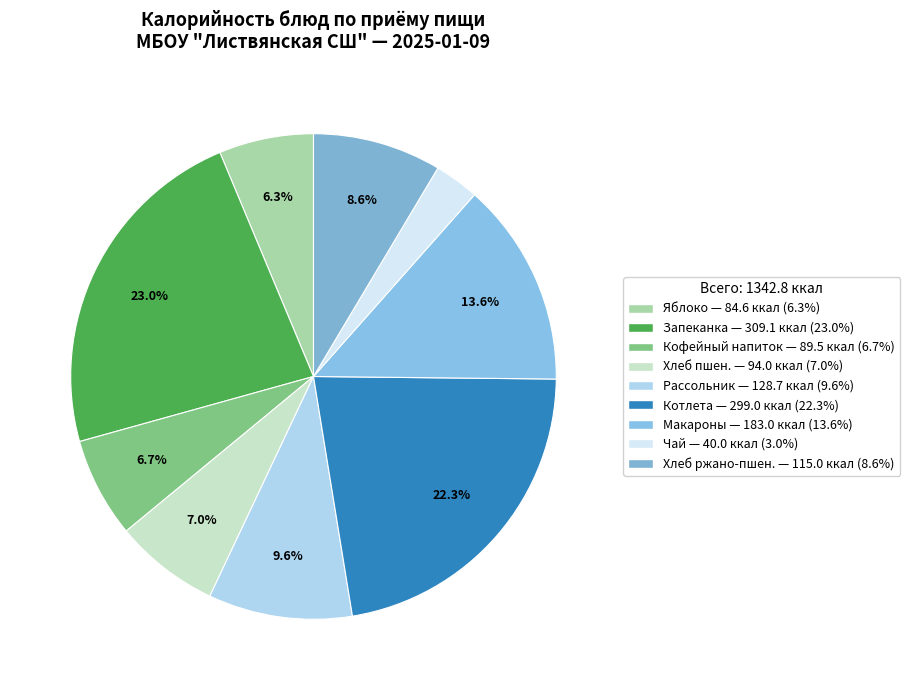

Count the number of slices in the pie.

9